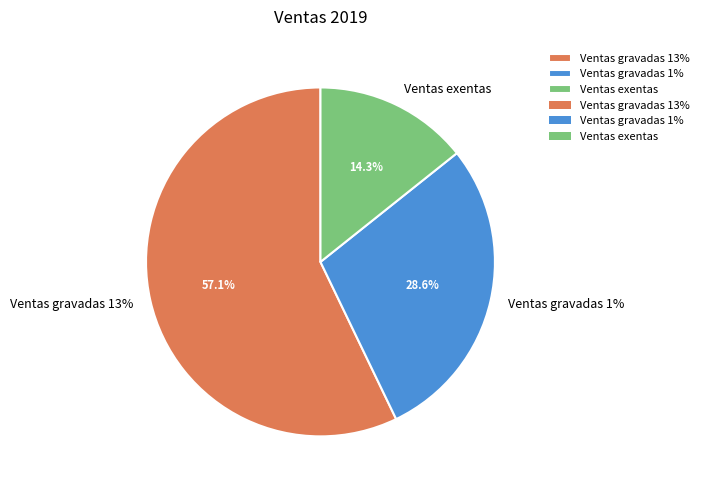

How many segments does this pie chart have?

3